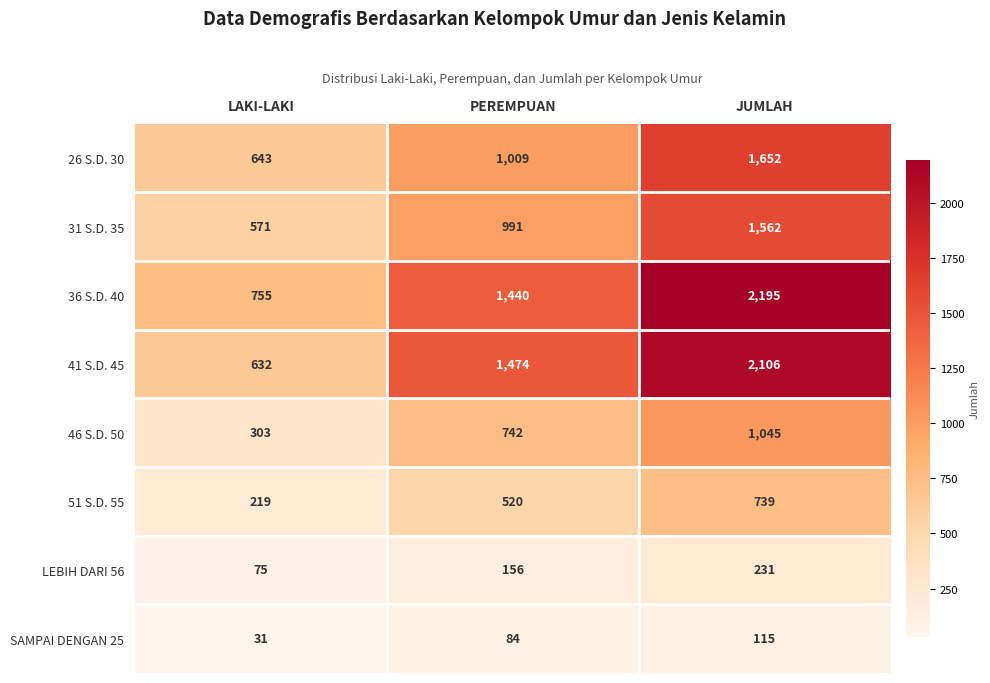

Which category has the highest value in the SAMPAI DENGAN 25 series?

JUMLAH